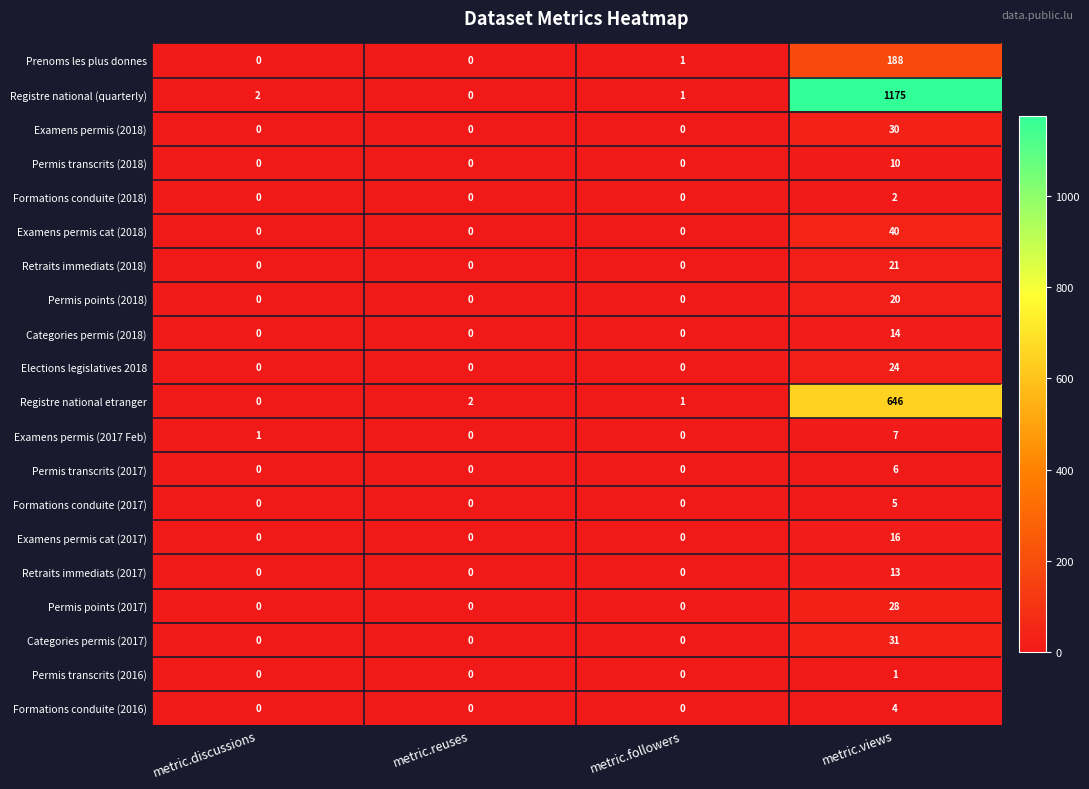

What is the total value across all series at metric.discussions?

3